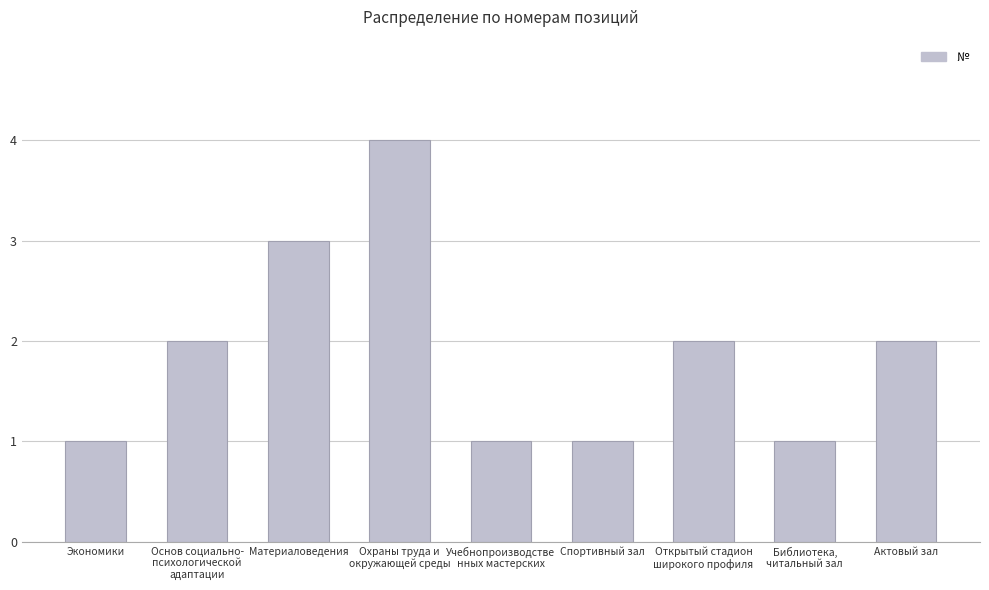

Reading left to right, list all the values displayed in this chart.

1	2	3	4	1	1	2	1	2